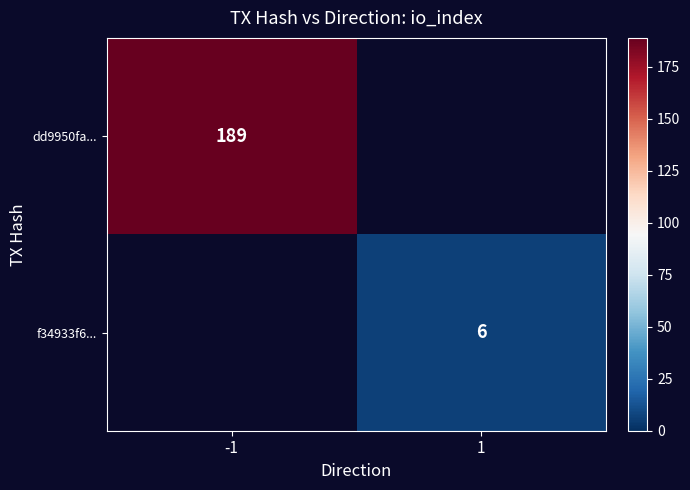

Which category has the highest value across all series?

-1